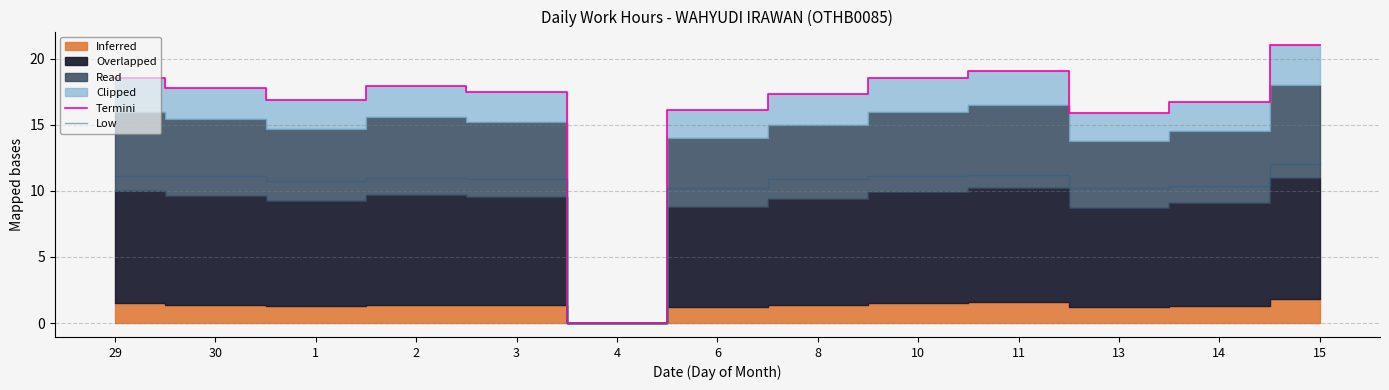

Is it true that Termini equals 15.9 at 13?

True